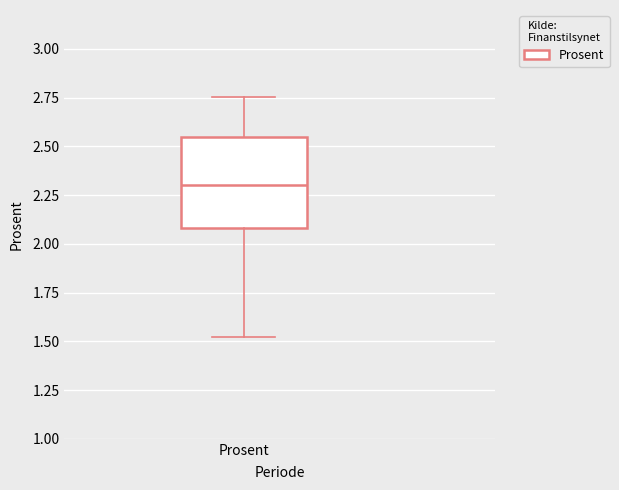

Transcribe this box plot: give where the median line is, the range the box spans, and where the two whiskers end, as read against the y-axis. The values are not printed on the chart, so give them approximately, as read against the axis.

median 2.30, box 2.10 to 2.55, whiskers 1.50 to 2.75